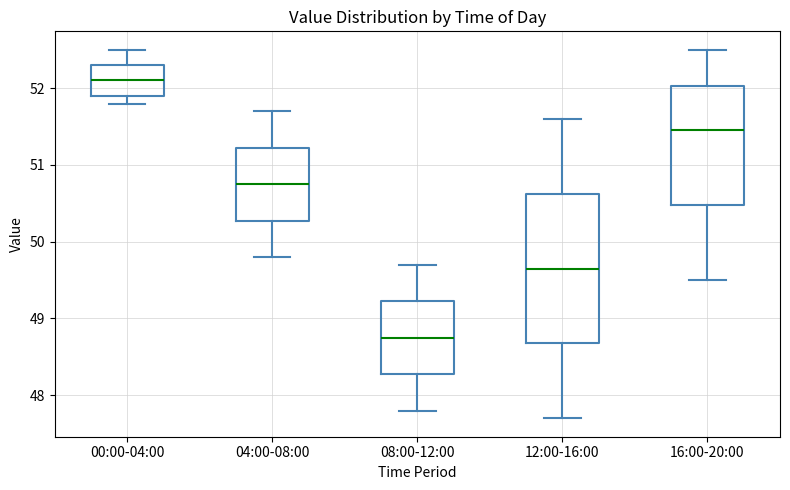

Reading left to right, transcribe this box plot: for each box, give where its median line is, the range the box spans, and where its two whiskers end, as read against the y-axis. The values are not printed on the chart, so give them approximately, as read against the axis.

00:00-04:00: median 52.1, box 51.9 to 52.3, whiskers 51.8 to 52.5
04:00-08:00: median 50.8, box 50.3 to 51.2, whiskers 49.8 to 51.7
08:00-12:00: median 48.8, box 48.3 to 49.2, whiskers 47.8 to 49.7
12:00-16:00: median 49.7, box 48.7 to 50.6, whiskers 47.7 to 51.6
16:00-20:00: median 51.5, box 50.5 to 52.0, whiskers 49.5 to 52.5